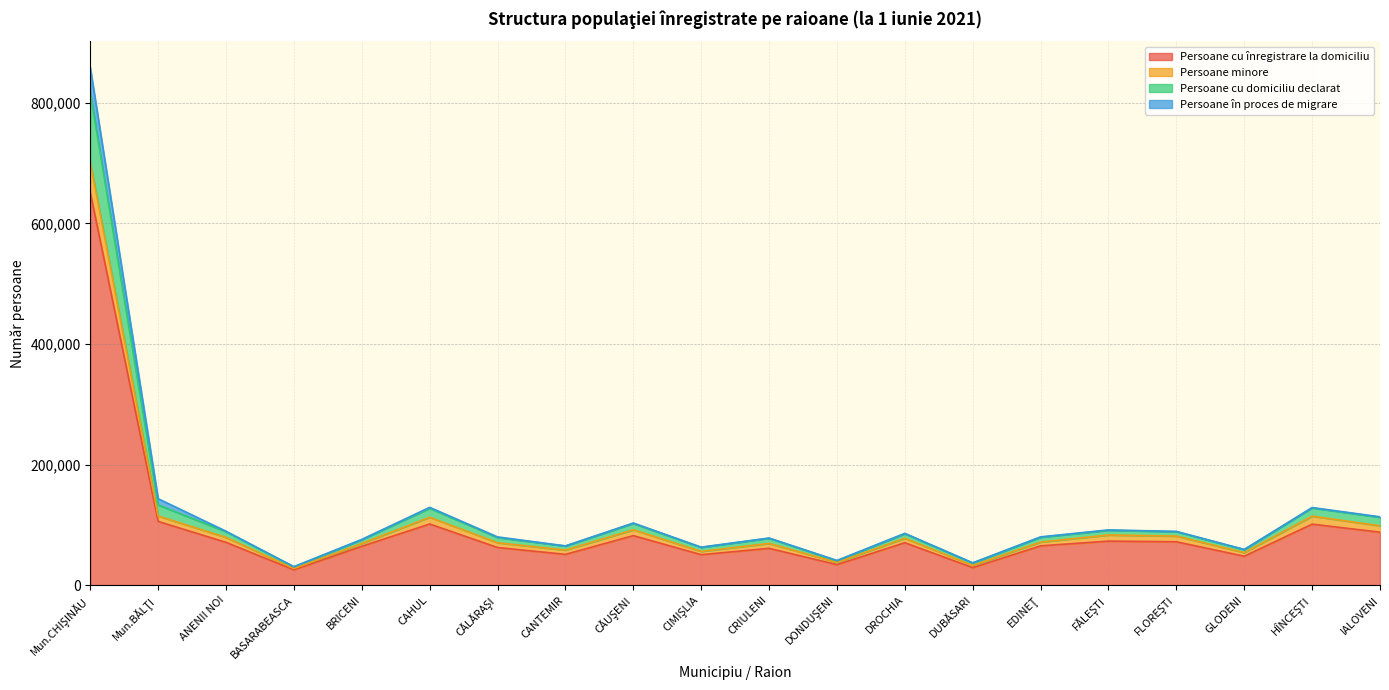

What position from the right is Mun.CHIŞINĂU?

20